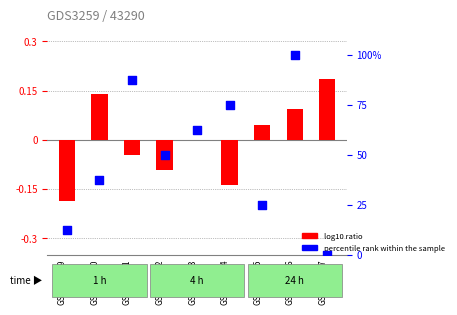

At which category is the sum across all series the highest?

GSM271876